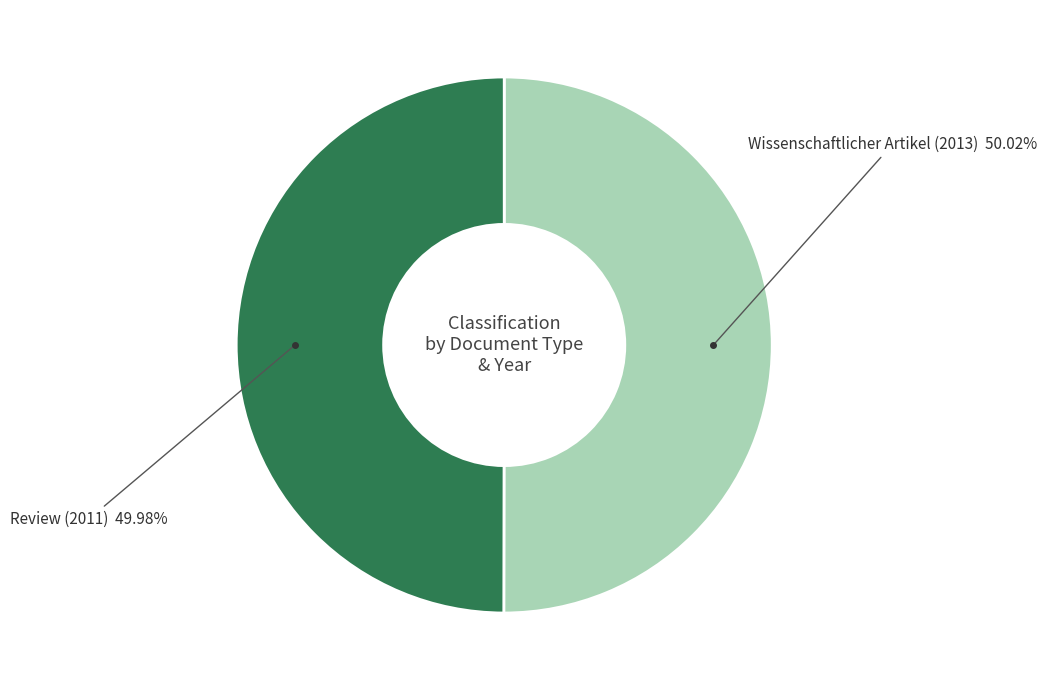

What is the majority slice?

Wissenschaftlicher Artikel (2013)